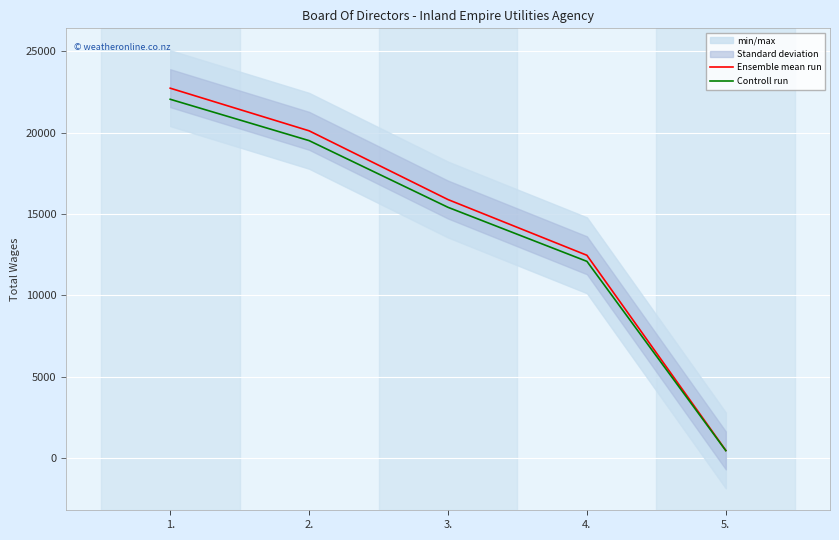

What is the total value across all series at 4.?

24530.4